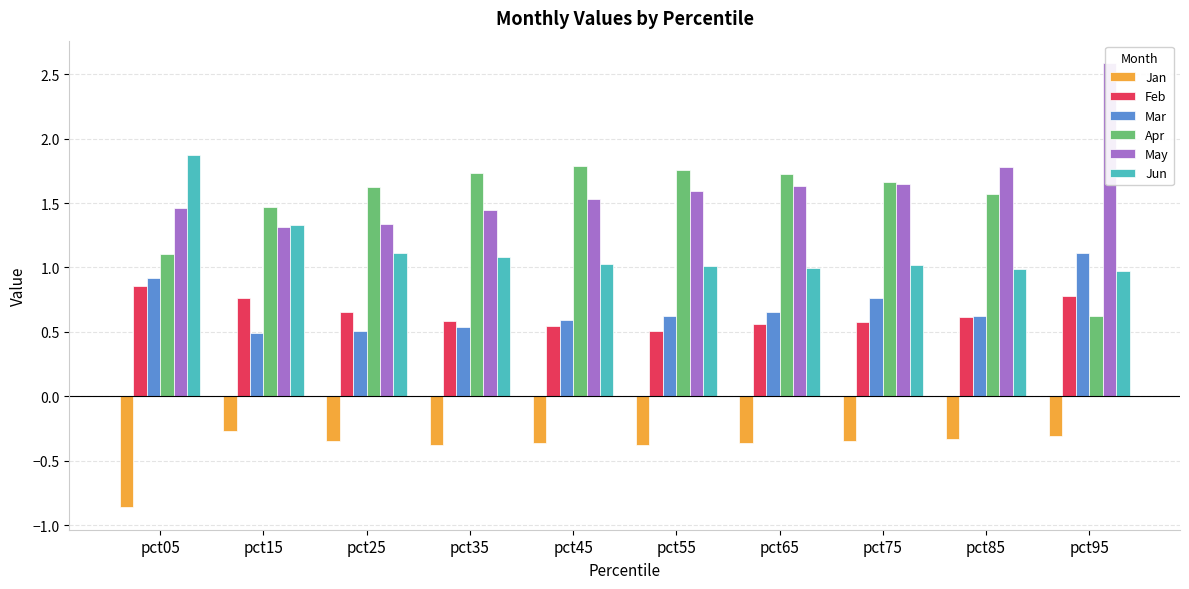

True or false: Jun has a value of 0.5 at pct55.

False